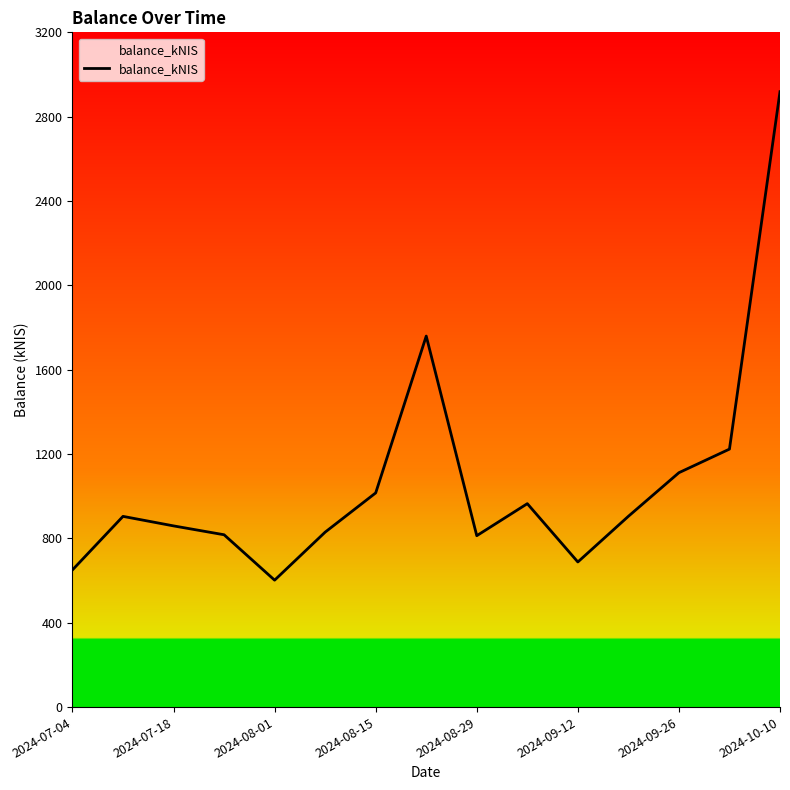

What is the greatest value displayed?

2918.4